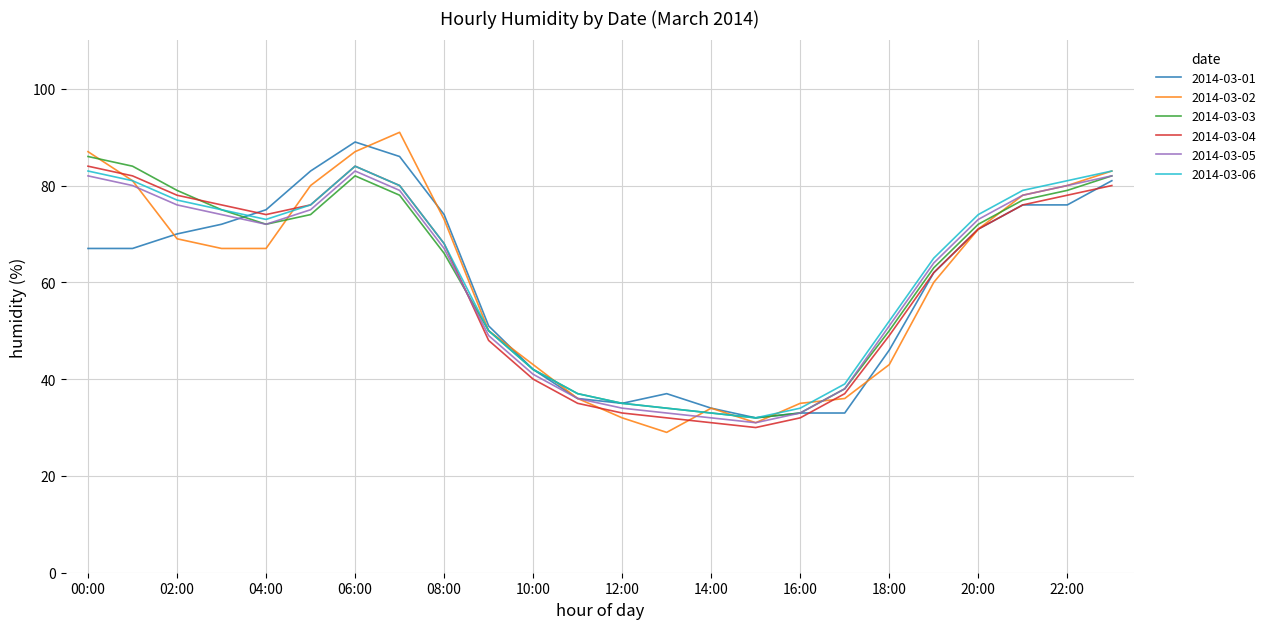

How many lines are shown in the chart?

6